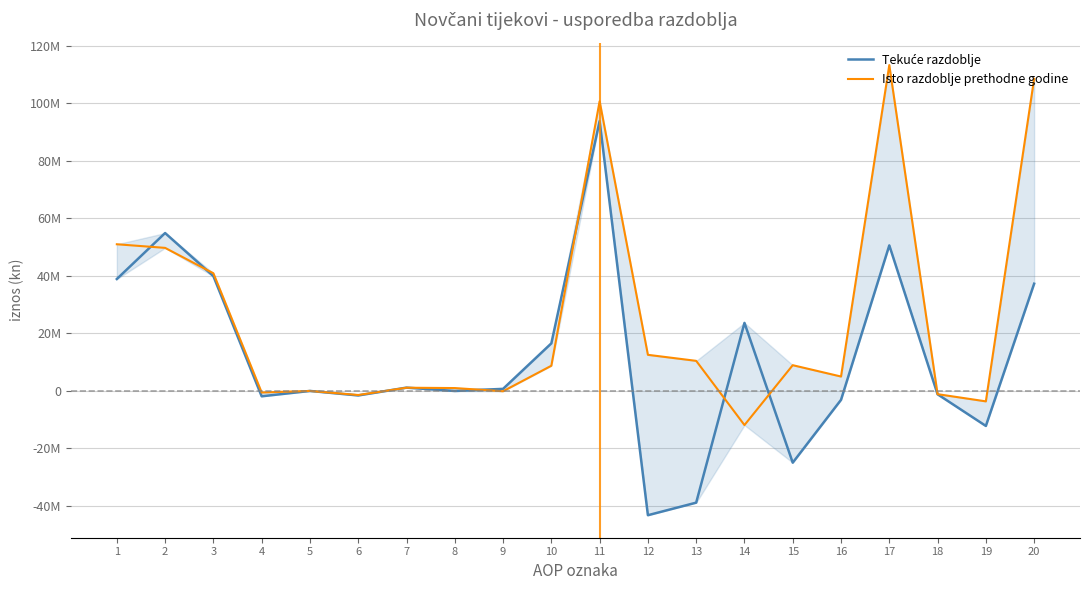

The Isto razdoblje prethodne godine series shows 682523 at 8. True or false?

False